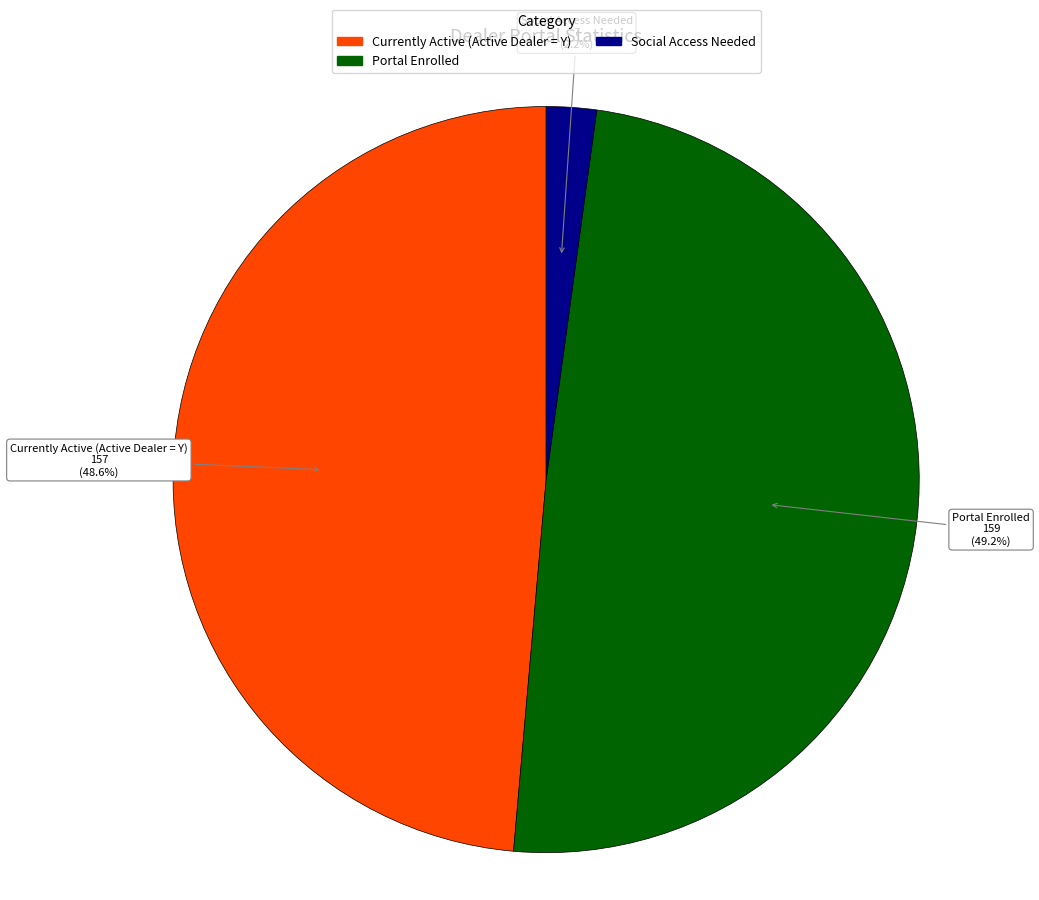

Rank the categories by value from highest to lowest.

Portal Enrolled, Currently Active (Active Dealer = Y), Social Access Needed